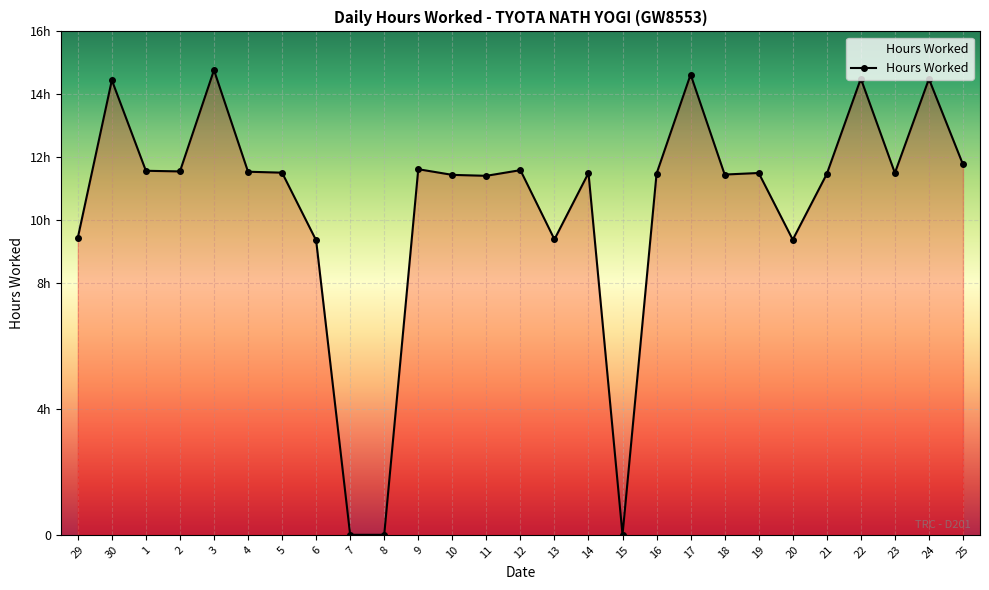

Rank the categories by value from highest to lowest.

3, 17, 22, 24, 30, 25, 9, 12, 1, 2, 4, 5, 14, 19, 23, 16, 21, 18, 10, 11, 29, 13, 20, 6, 7, 8, 15